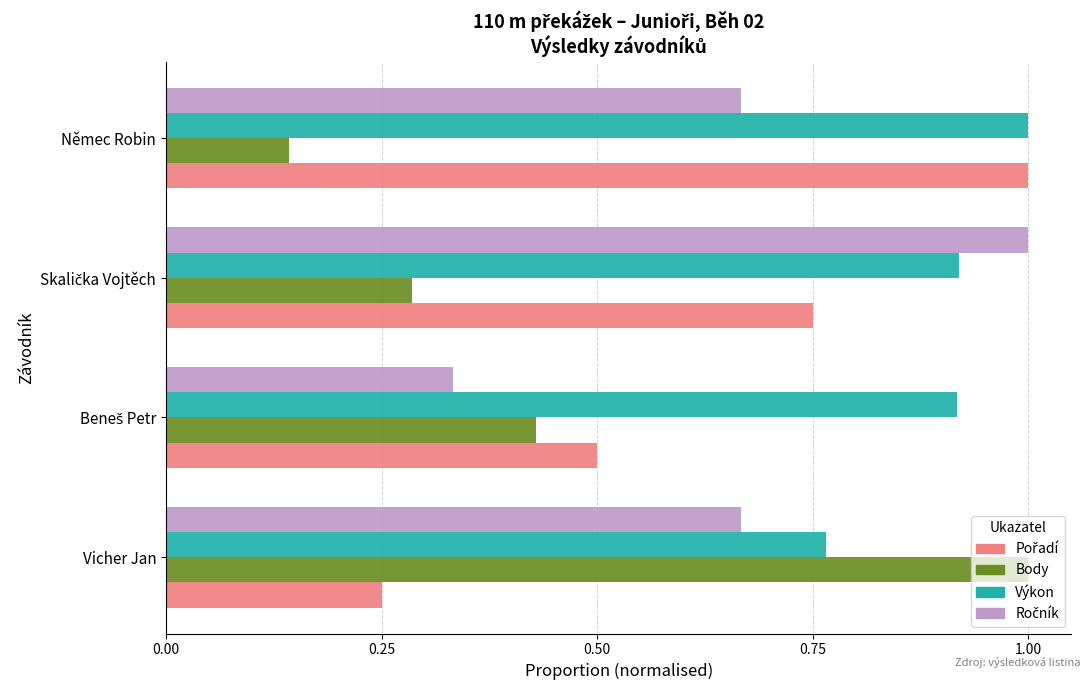

Count the Body values in the range 0 to 1.

4